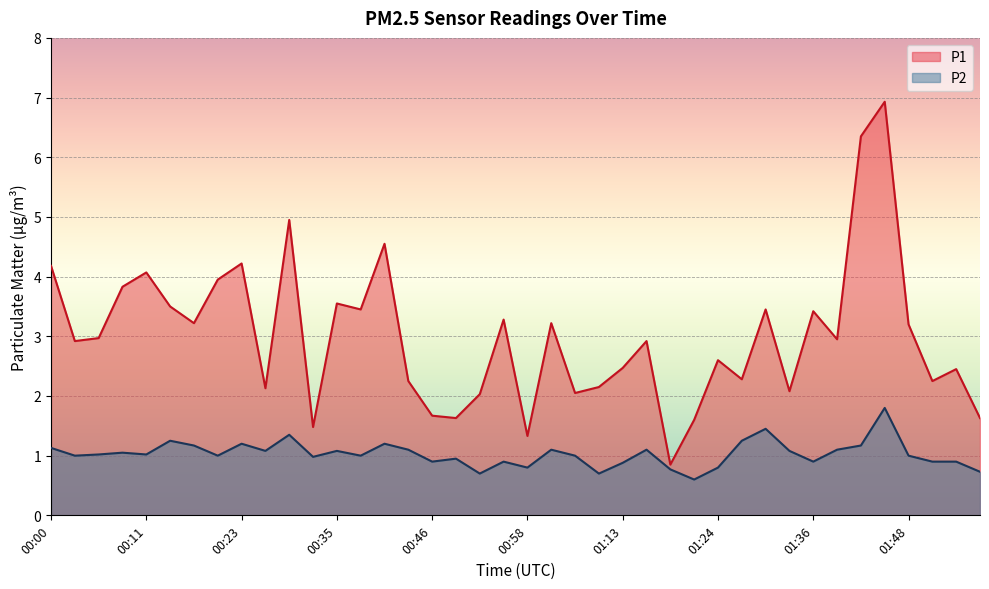

Rank the series by their average value, from lowest to highest.

P2, P1